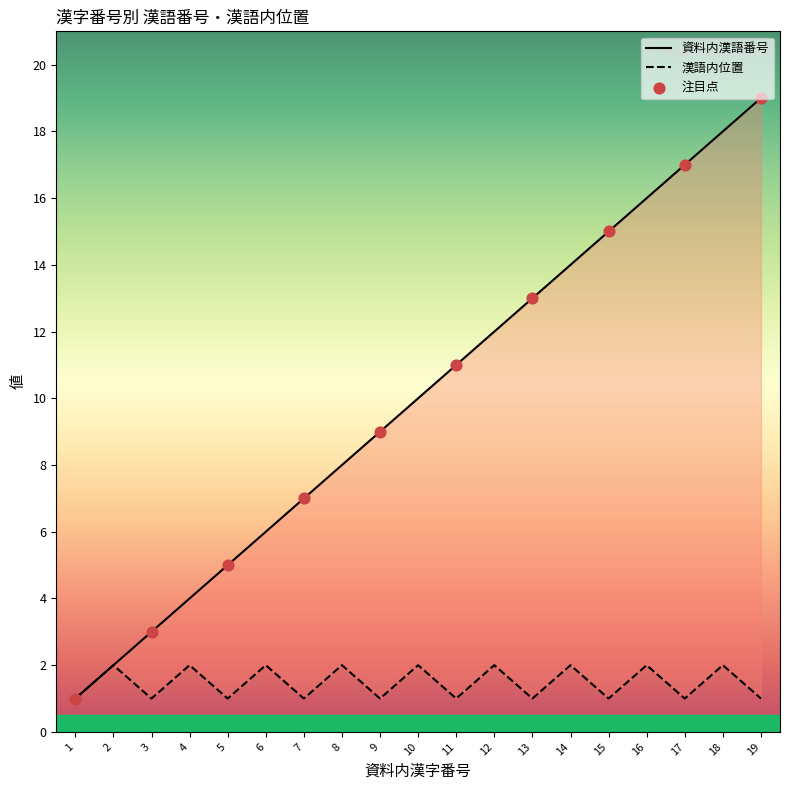

Is the value of 資料内漢語番号 at 14 greater than the value of 漢語内位置 at 8?

Yes